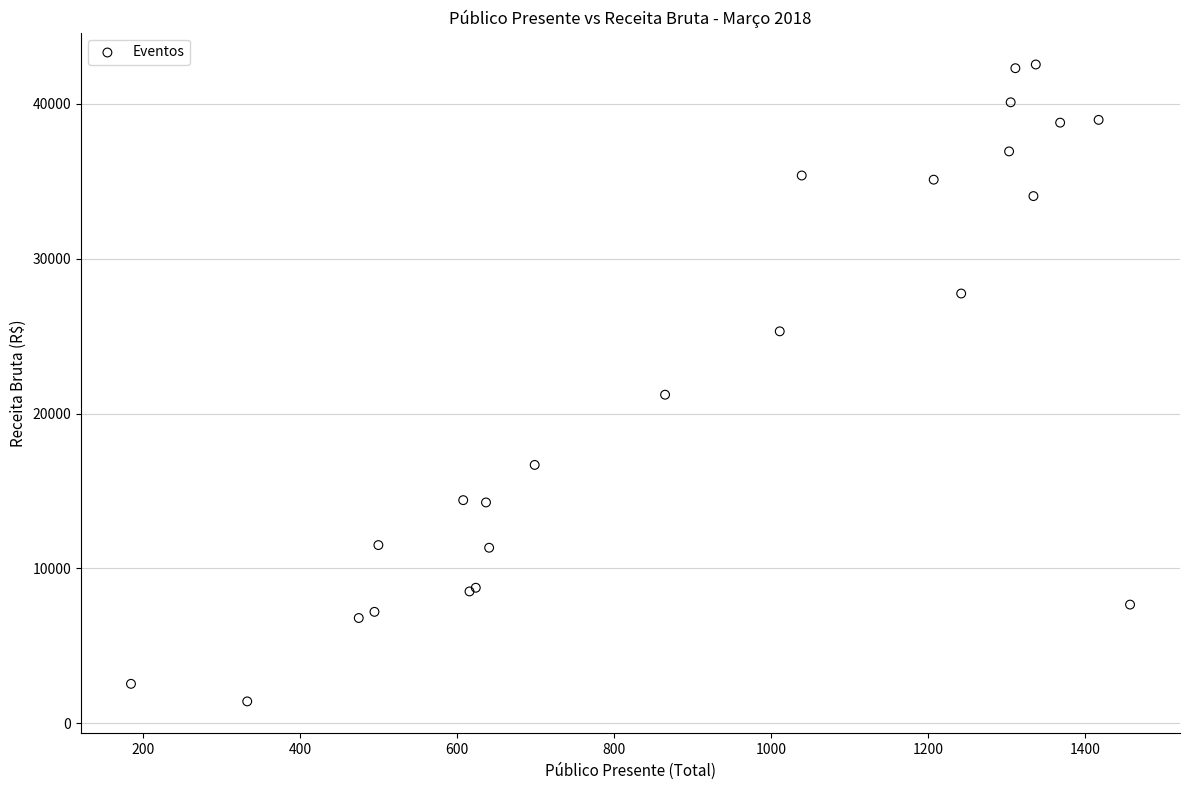

What Y value in the scatter plot is closest to 21973?

21213.5